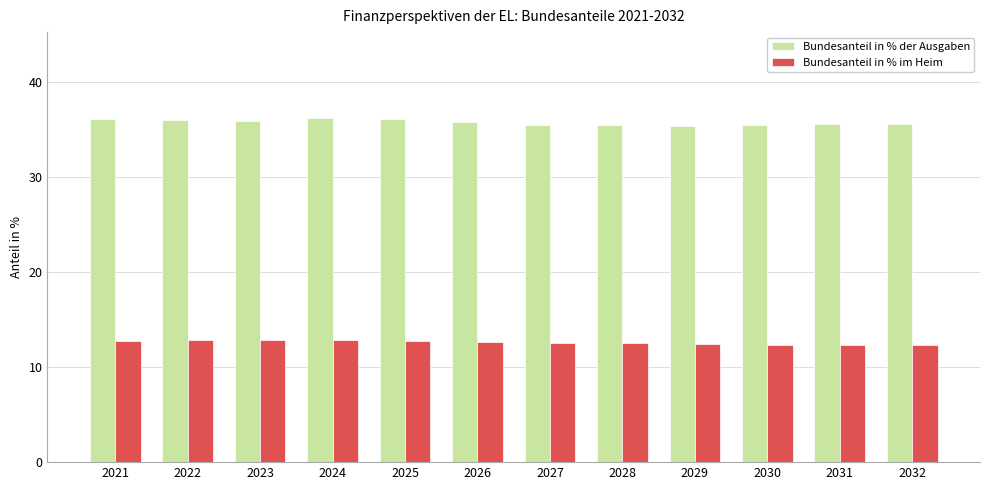

How many bars are there in total?

24